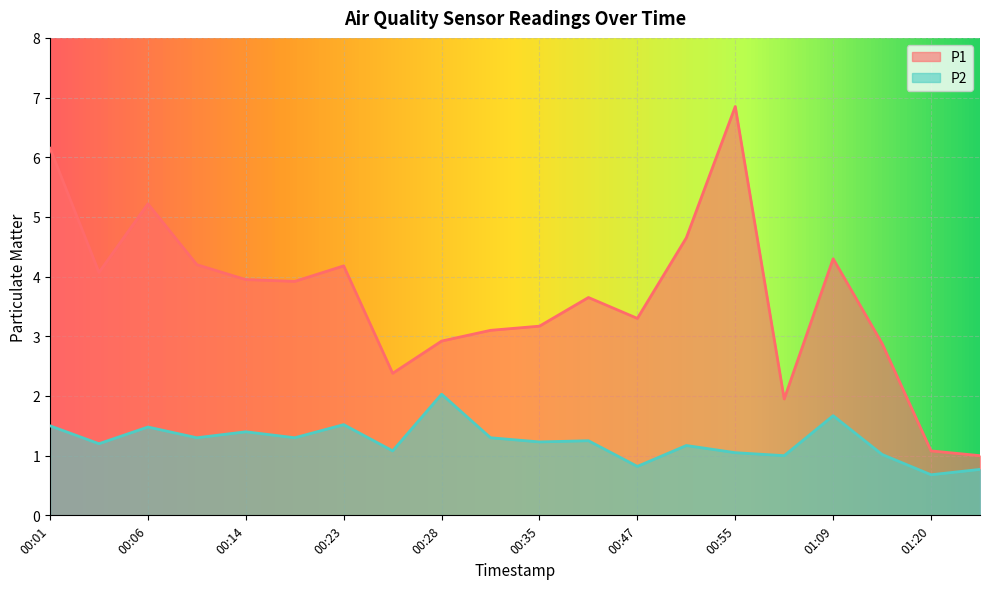

True or false: P2 has a value of 0.8 at 00:06.

False